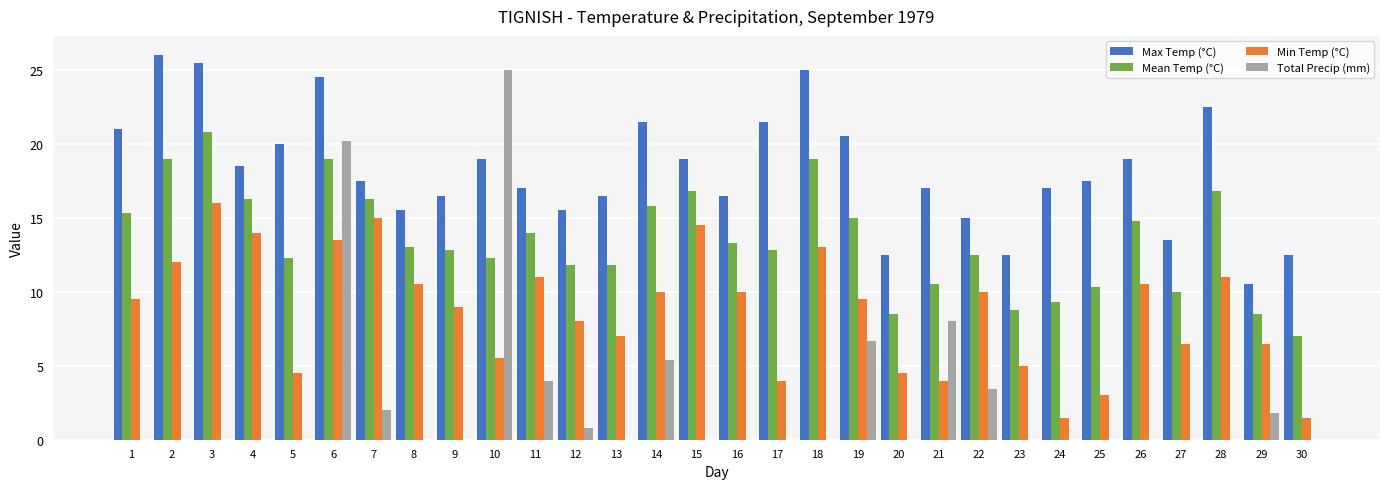

At which category is the sum across all series the highest?

6